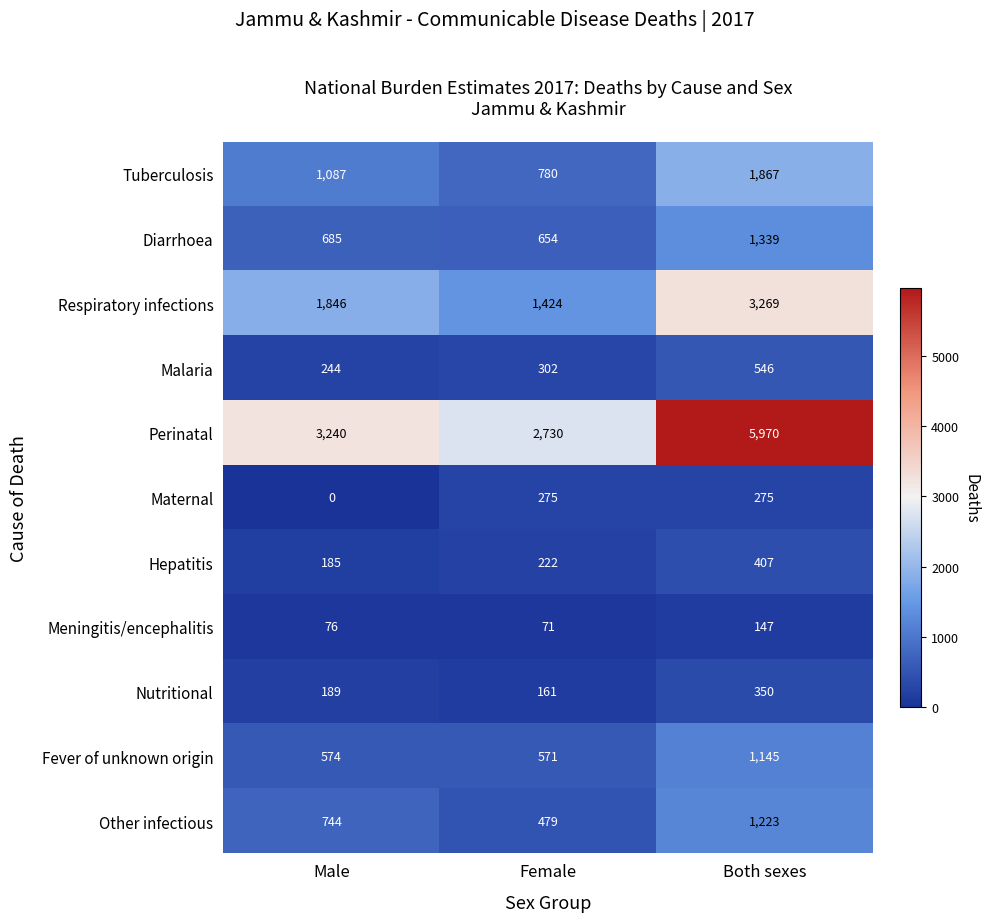

Rank the series by their maximum value, from highest to lowest.

Perinatal, Respiratory infections, Tuberculosis, Diarrhoea, Other infectious, Fever of unknown origin, Malaria, Hepatitis, Nutritional, Maternal, Meningitis/encephalitis